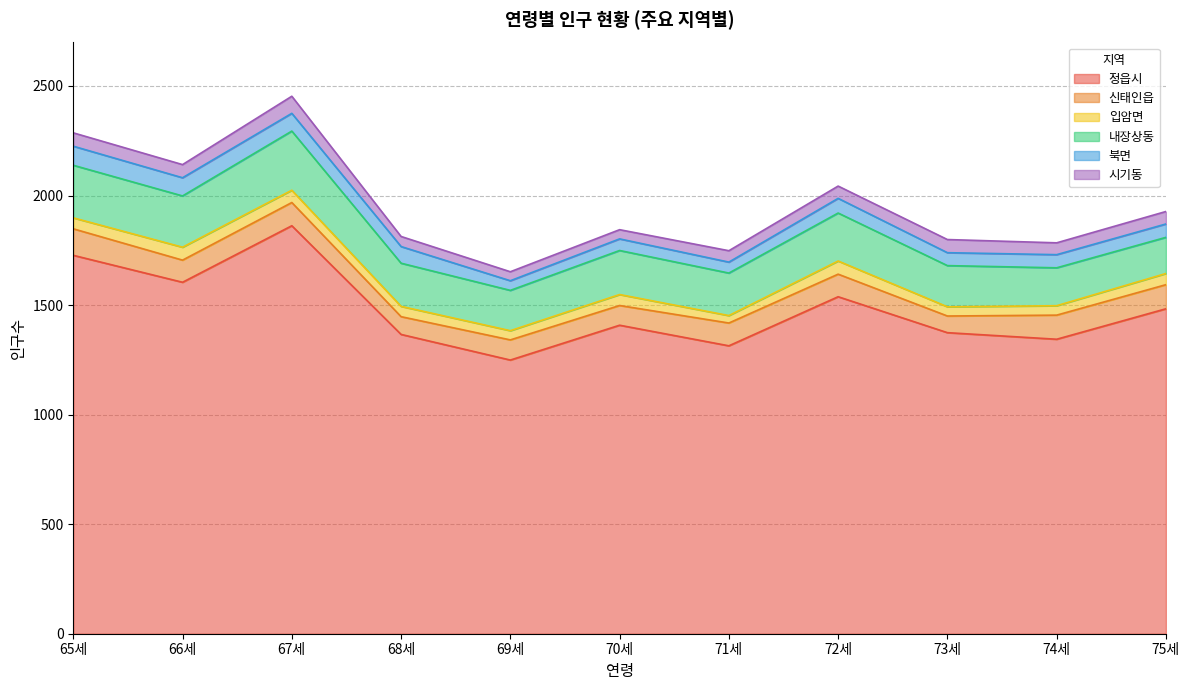

List the series in order of their peak value, lowest first.

입암면, 시기동, 북면, 신태인읍, 내장상동, 정읍시